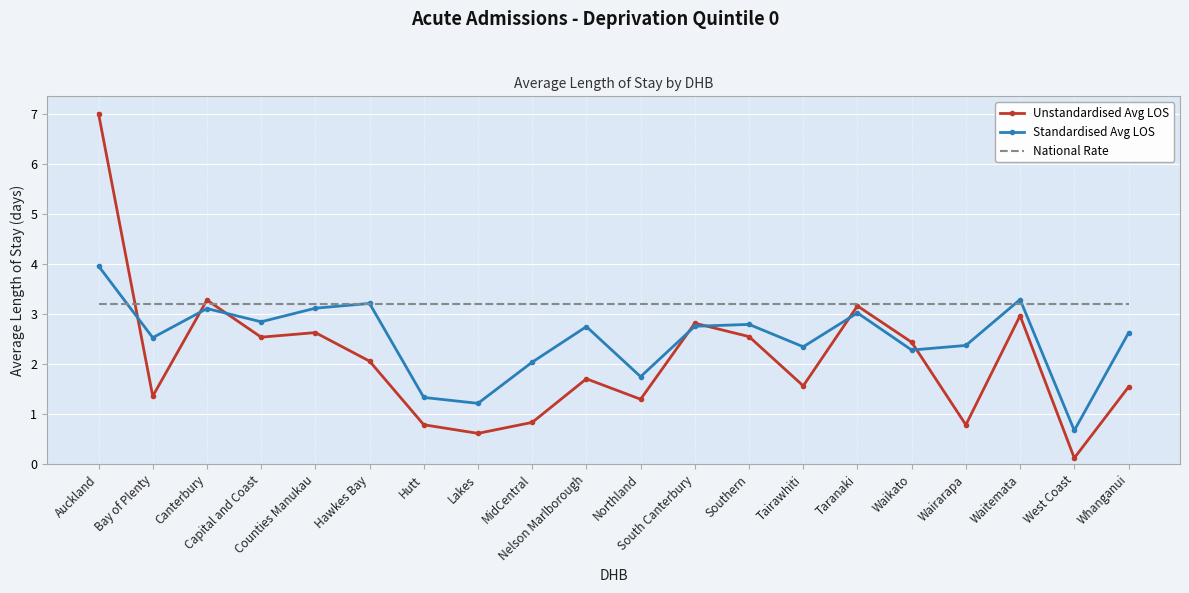

Which series has the largest total across all categories?

National Rate